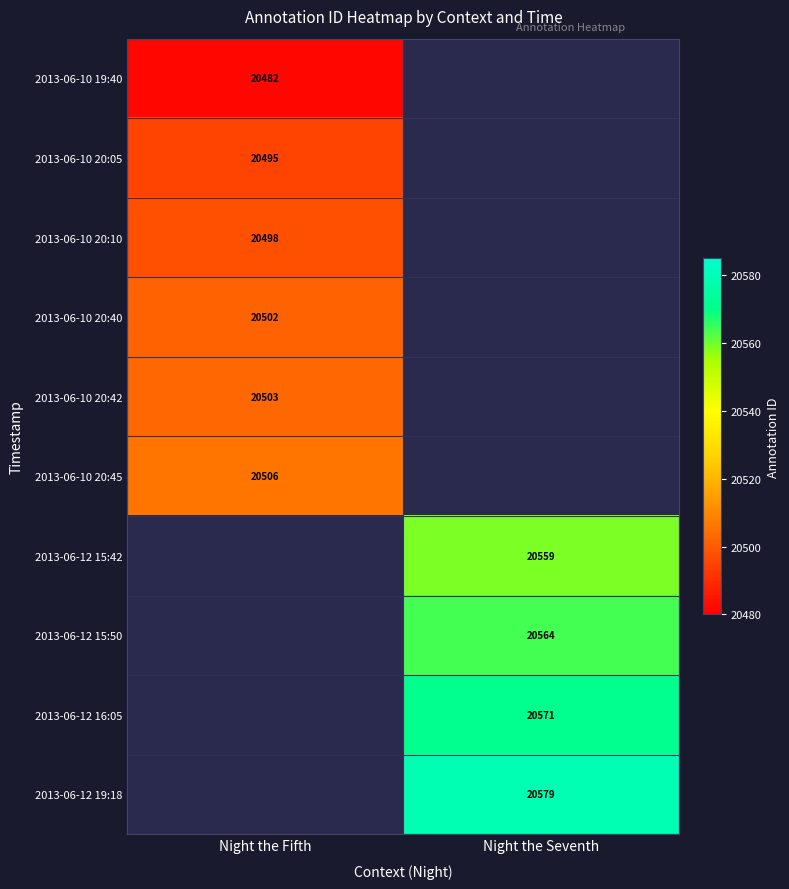

Between Night the Fifth and Night the Seventh, which is larger?

Night the Seventh